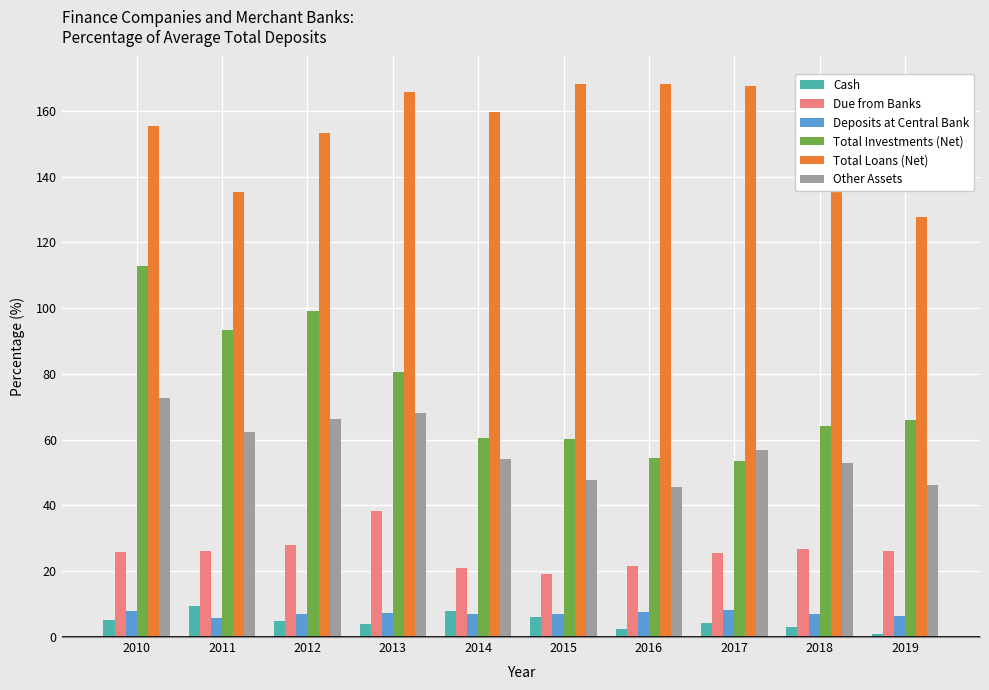

Which category has the highest value in the Due from Banks series?

2013